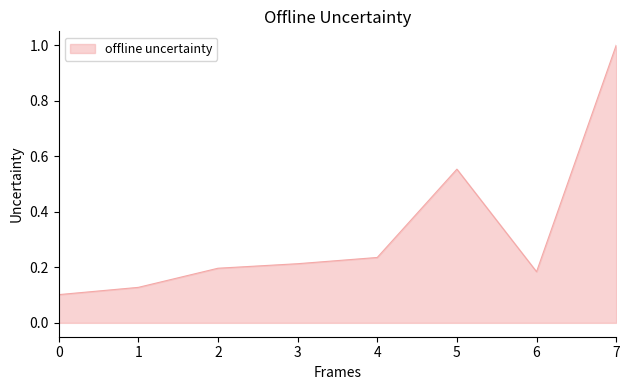

What is the approximate value at 7?

1.0